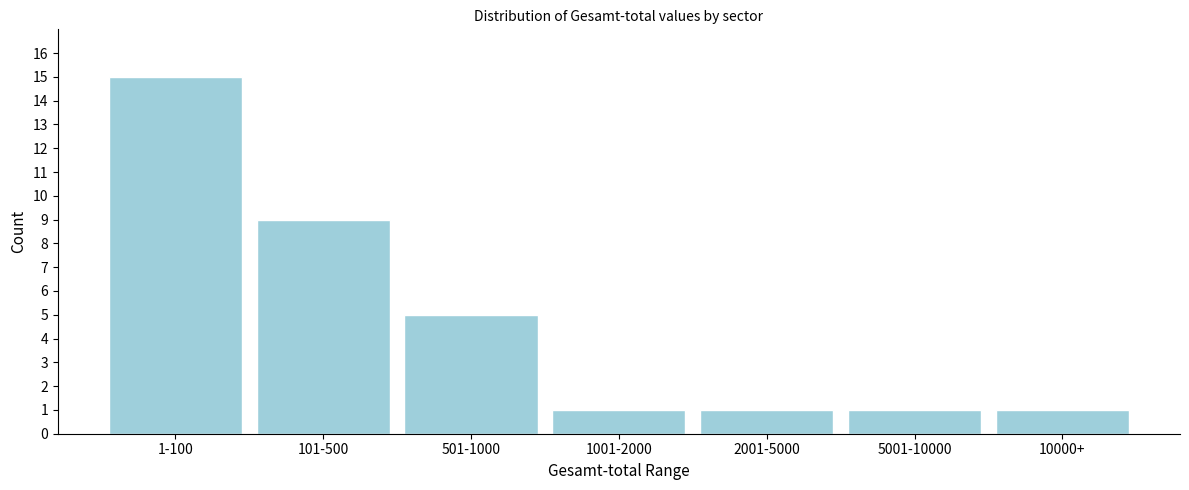

Reading left to right, transcribe all the data shown in this chart.

15	9	5	1	1	1	1